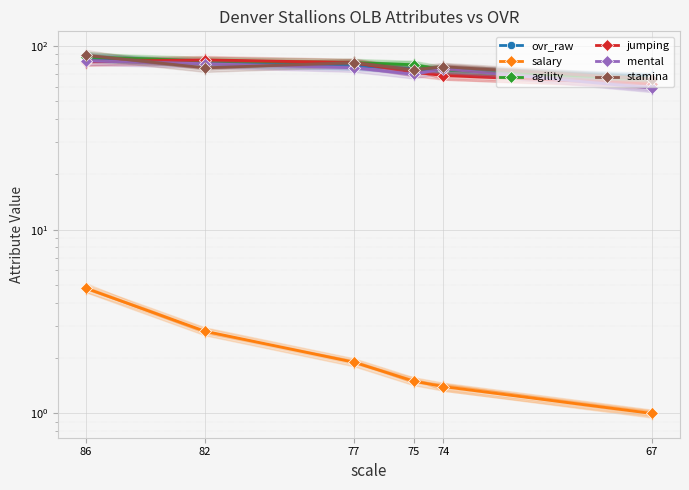

Which series has the largest range (max minus min)?

mental